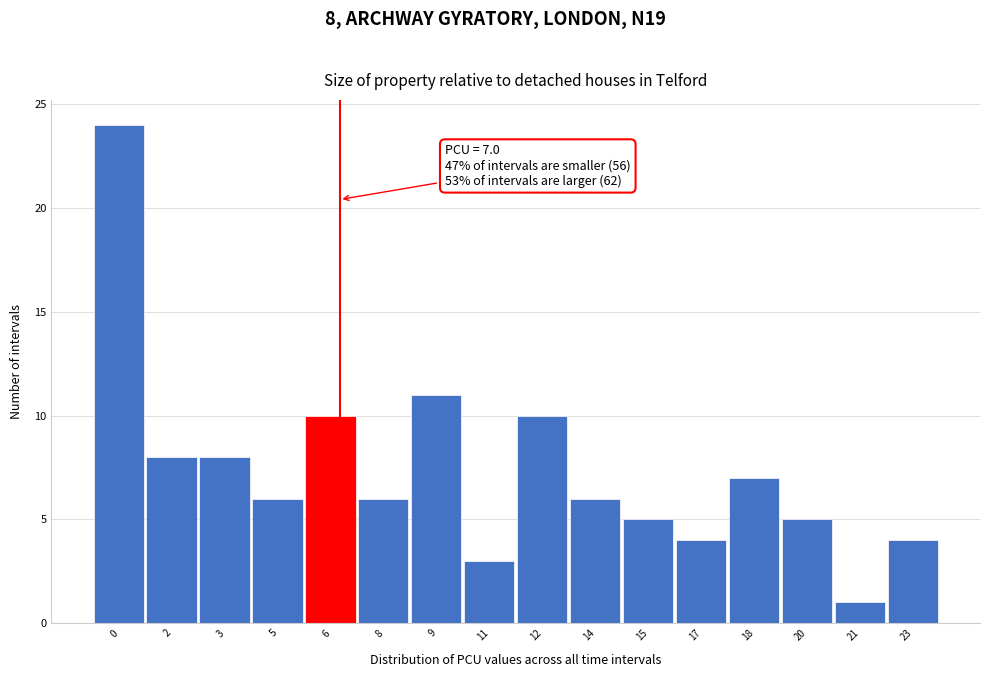

Reading left to right, extract all data points from this chart.

0=24	2=8	3=8	5=6	6=10	8=6	9=11	11=3	12=10	14=6	15=5	17=4	18=7	20=5	21=1	23=4